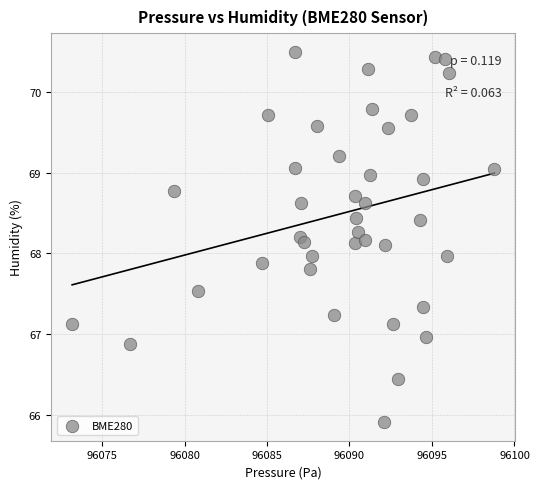

What is the range of Y values (max minus min)?

4.6